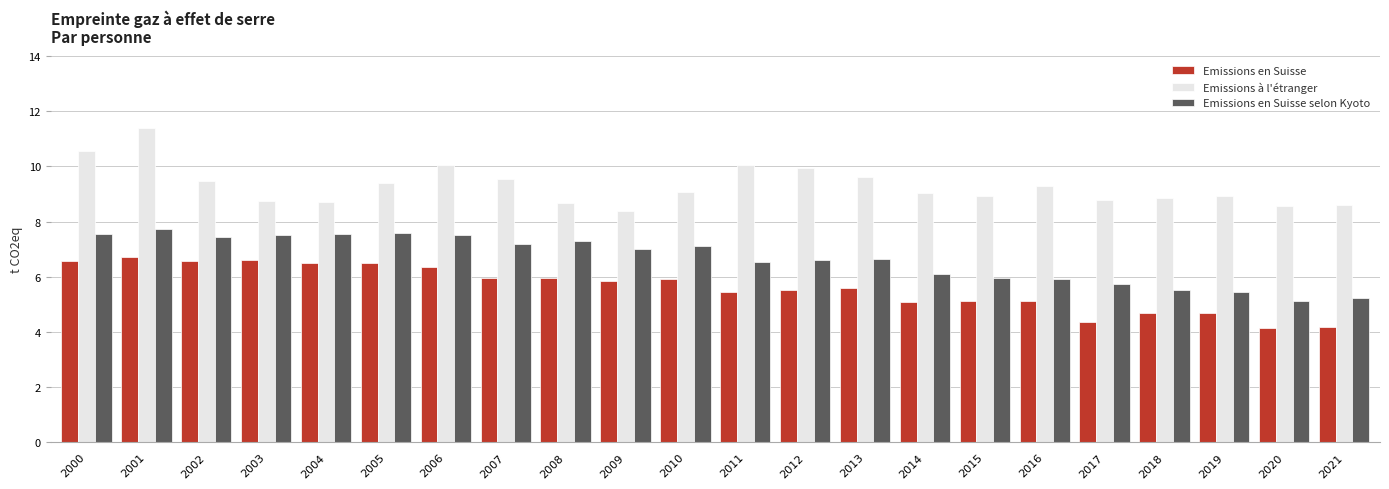

What is the value of the Emissions en Suisse selon Kyoto bar at the 10th from the left?

7.0